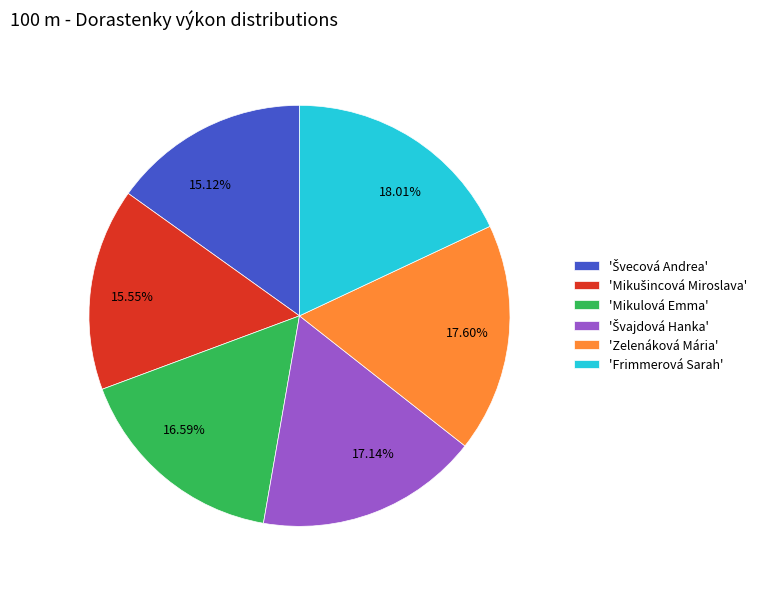

Do 16.59% and 17.14% together represent more than half of the pie?

No